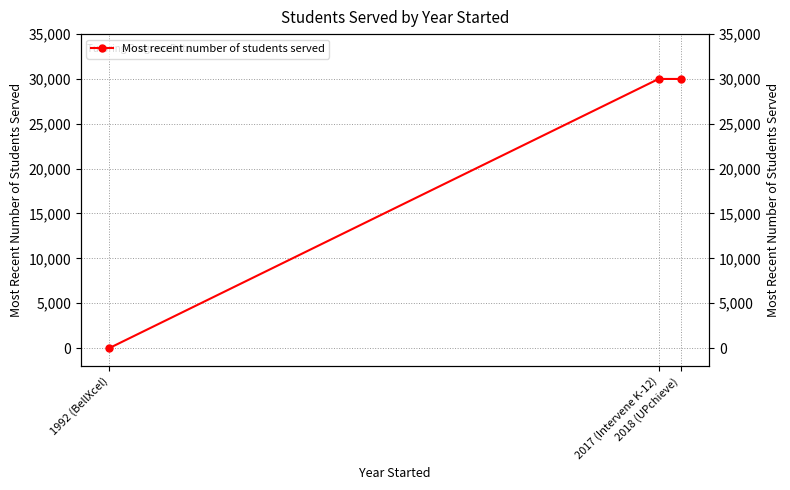

Is it true that the value at 2018 (UPchieve) is 7010?

False